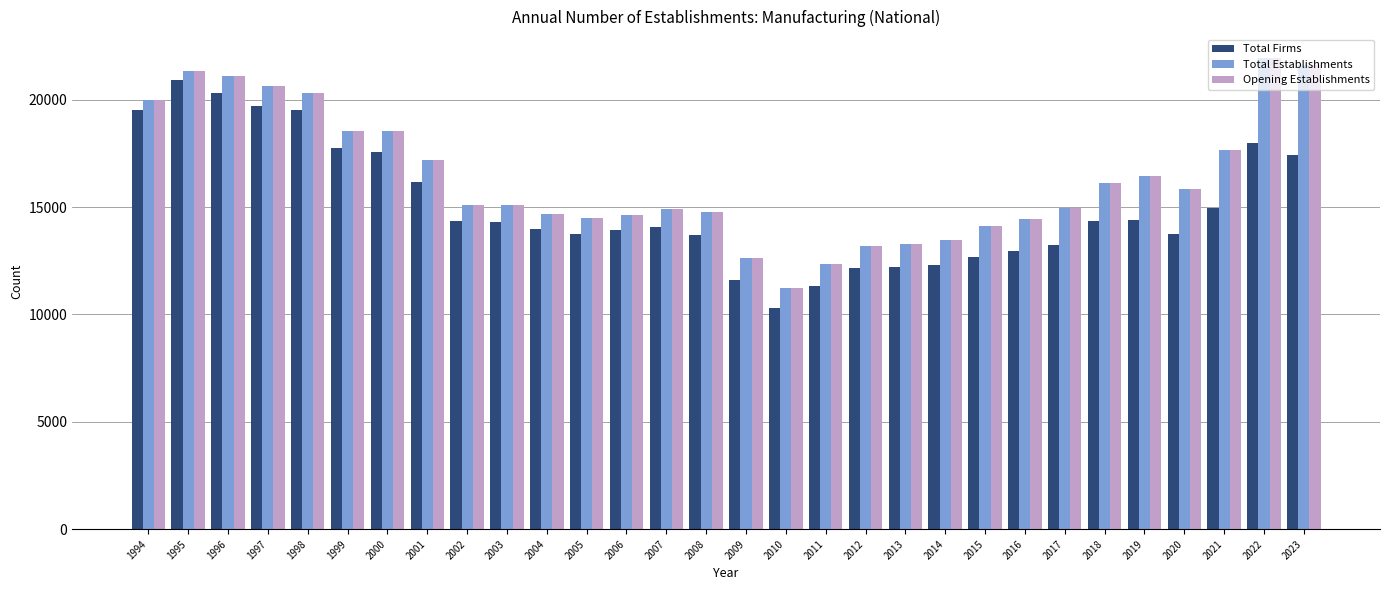

What are all the series names shown in the legend?

Total Firms, Total Establishments, Opening Establishments